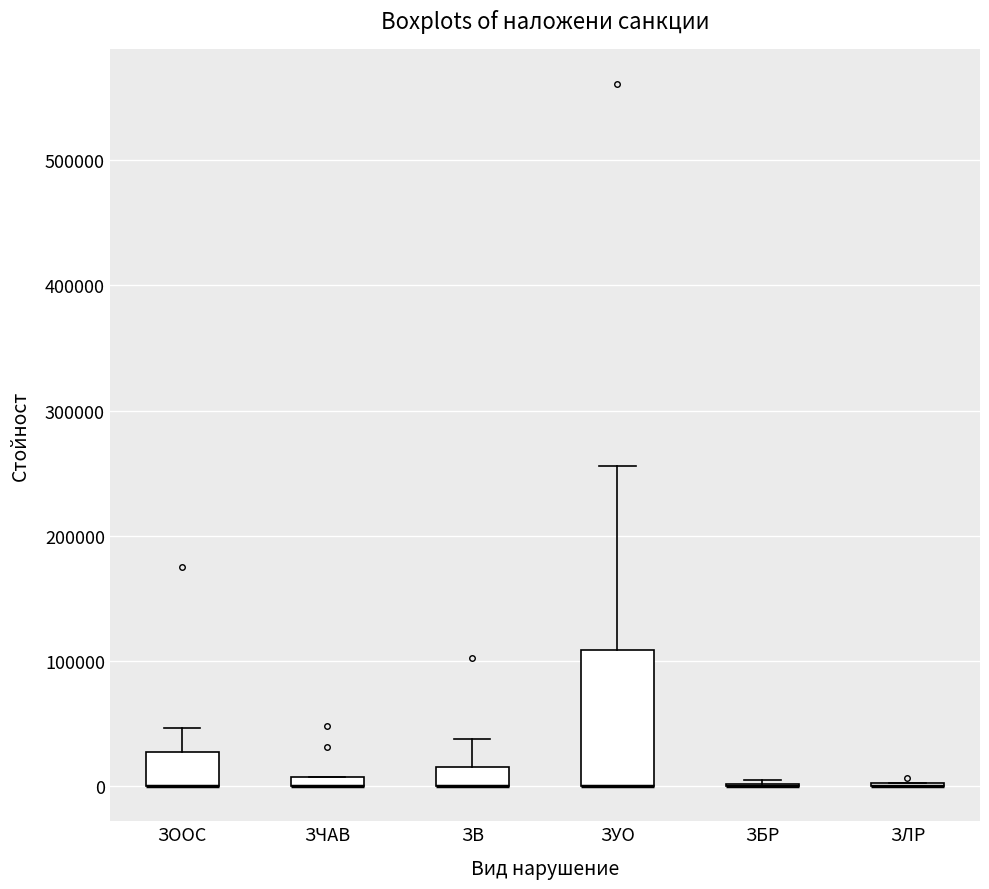

Where is the lower edge of the box for ЗУО on the y-axis? The values are not printed on the chart, so give them approximately, as read against the axis.

0